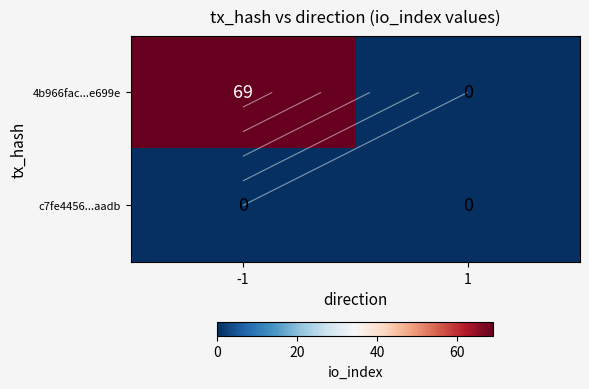

Which series changed the most between -1 and 1?

4b966fac...e699e